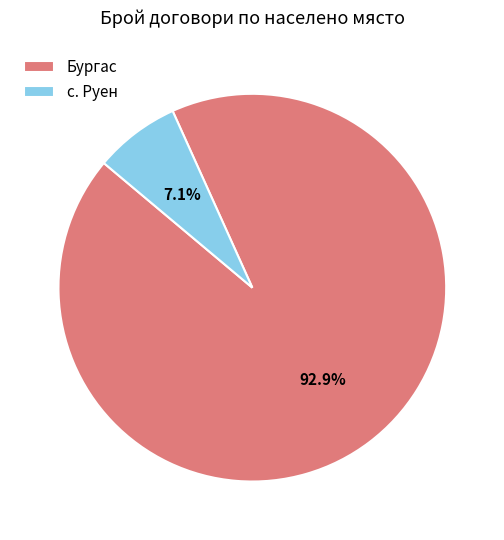

Which has a higher value, Бургас or с. Руен?

Бургас